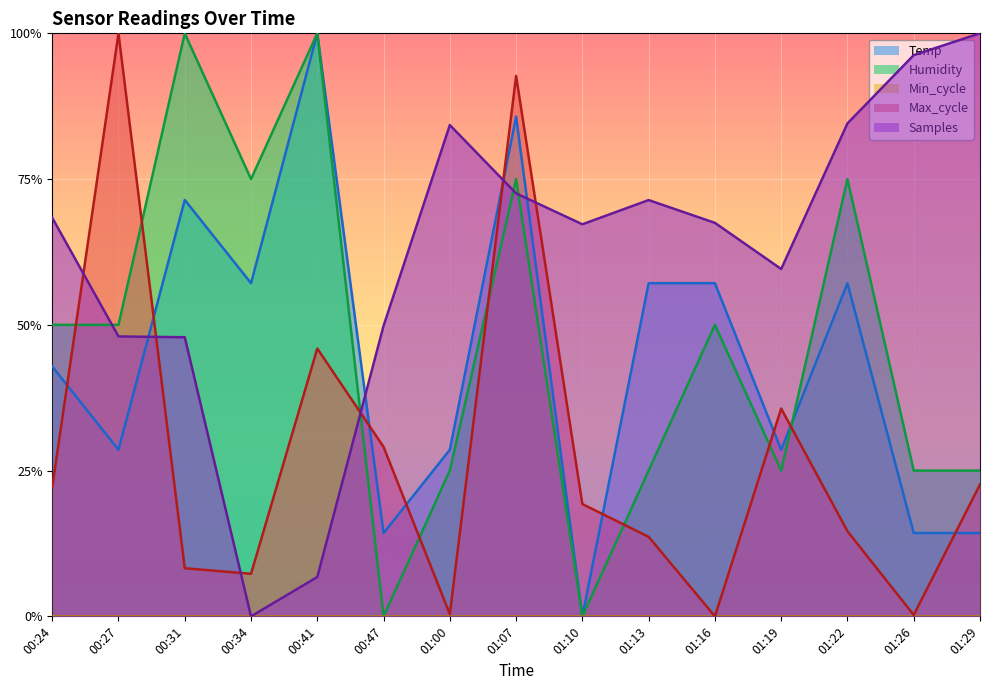

What is the difference between the second highest and minimum values in the Humidity series?

1.0